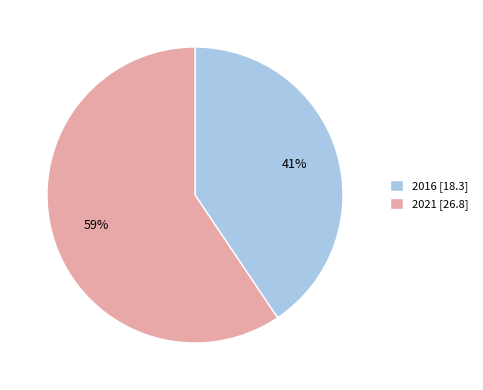

To the nearest percent, what portion does 2016 represent?

41%